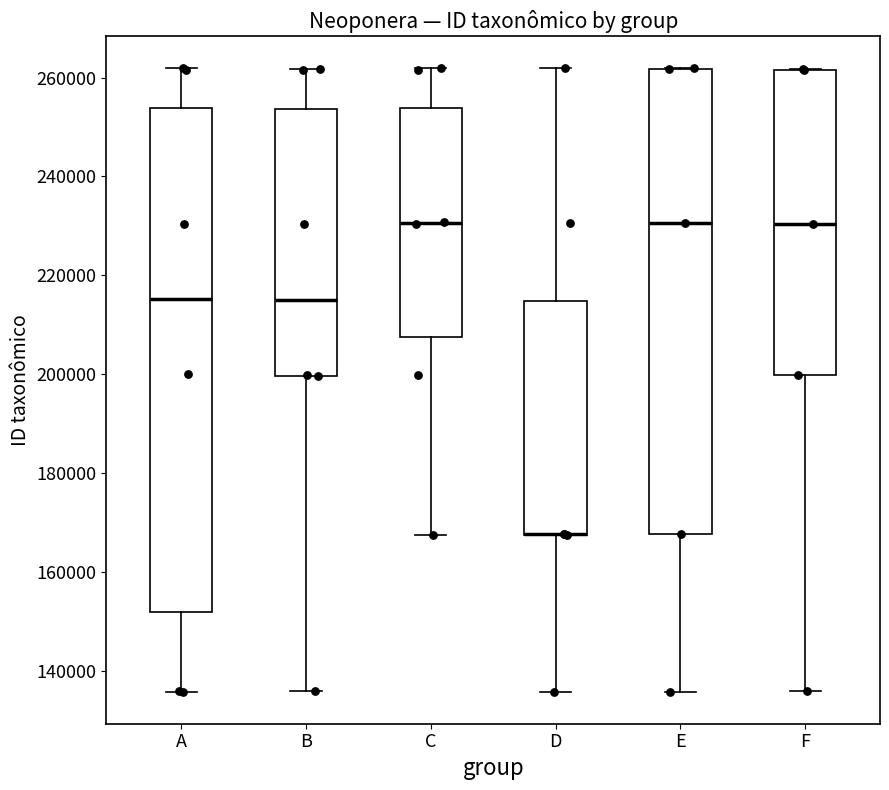

Where is the lower edge of the box for E on the y-axis? The values are not printed on the chart, so give them approximately, as read against the axis.

168000